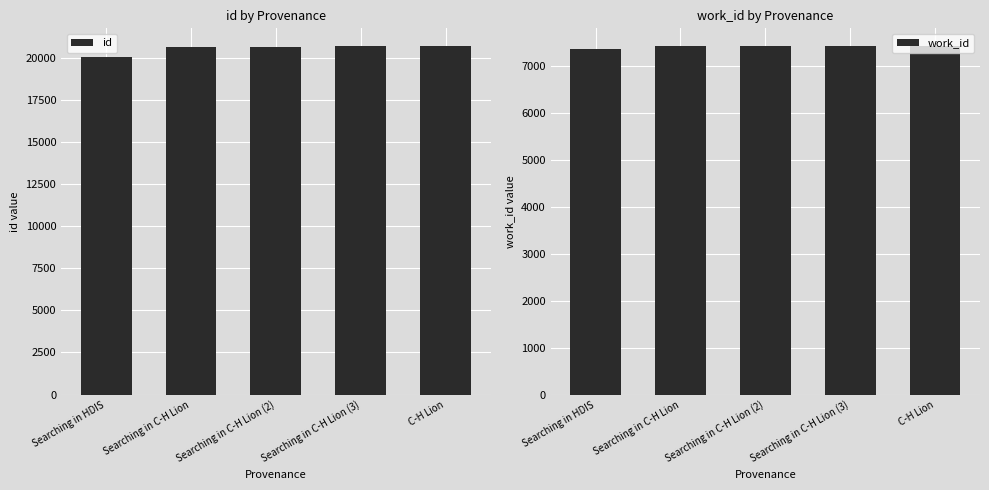

Rank the series by their maximum value, from highest to lowest.

id, work_id